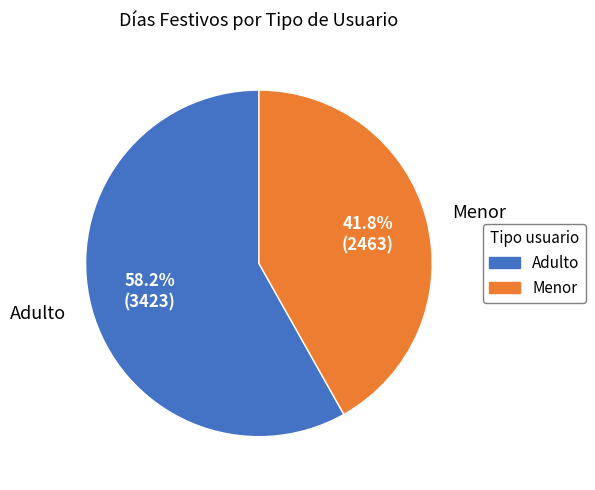

To the nearest percent, what is the combined percentage of Adulto and Menor?

100%